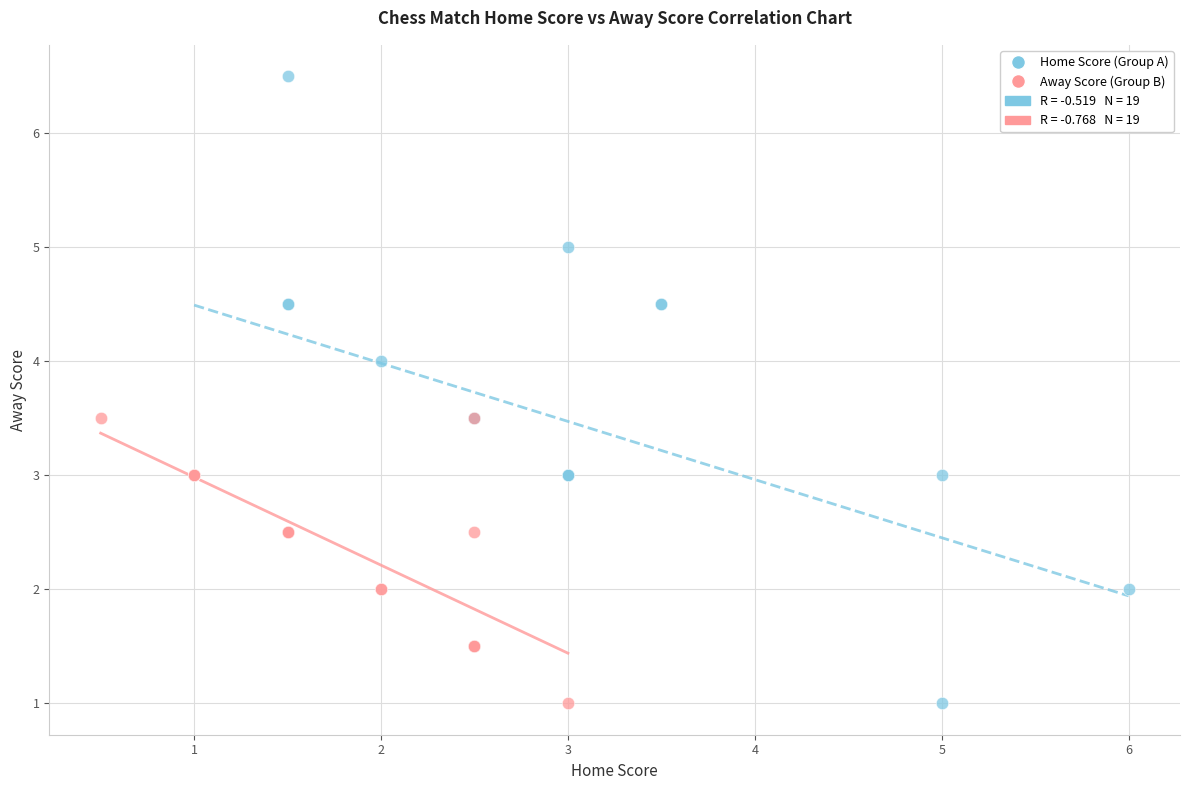

Which series has the largest Y range (max minus min)?

Home Score (Group A)